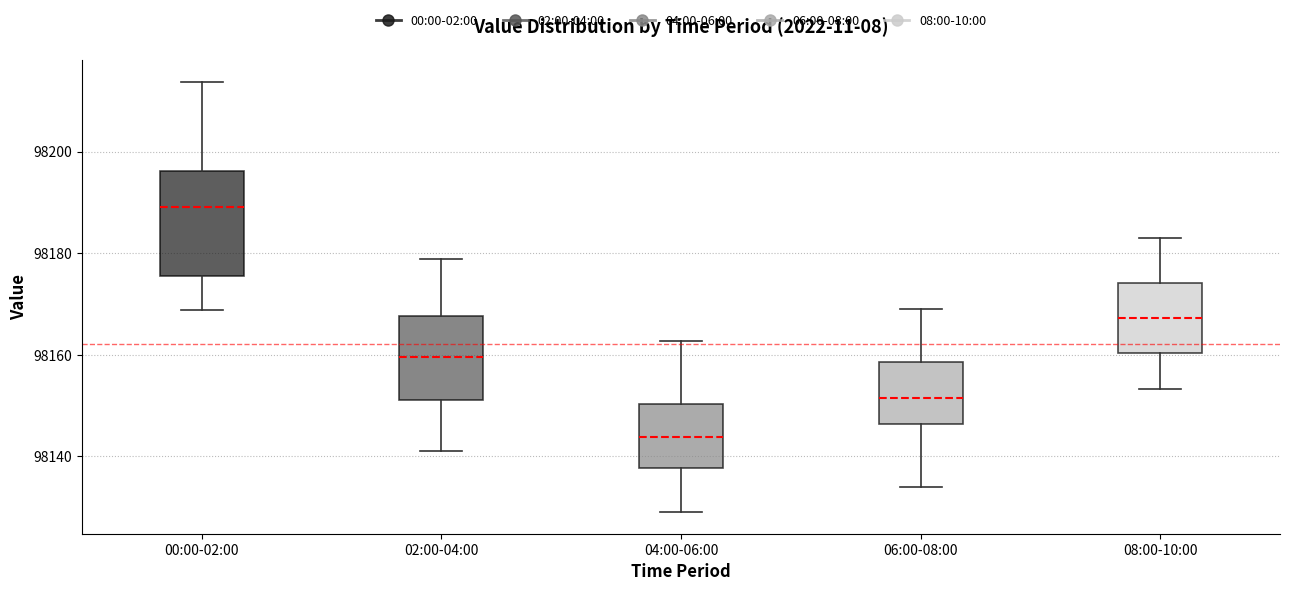

Where is the lower edge of the box for 02:00-04:00 on the y-axis? The values are not printed on the chart, so give them approximately, as read against the axis.

98152